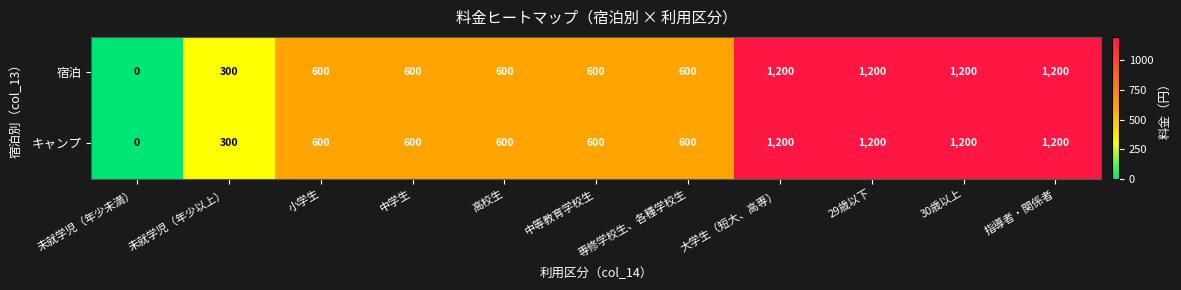

At how many categories does at least one series exceed 1048?

4